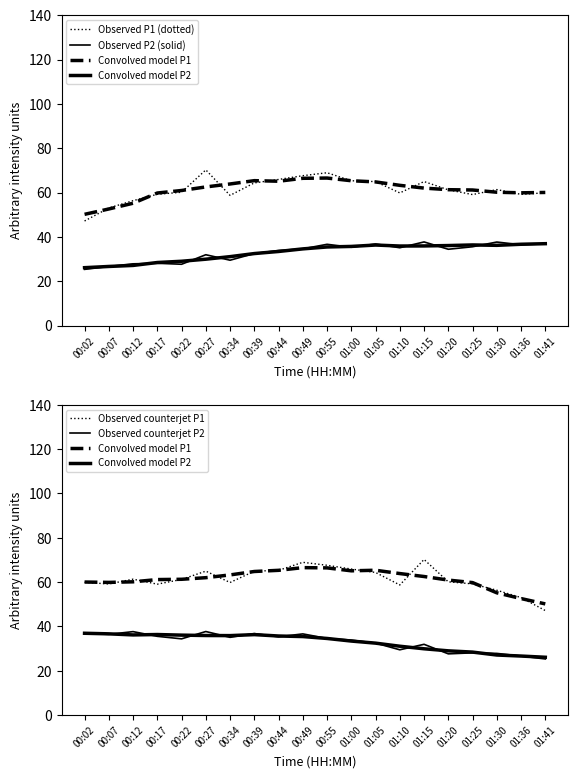

Where does the Convolved model P2 series first go above 35?

00:02